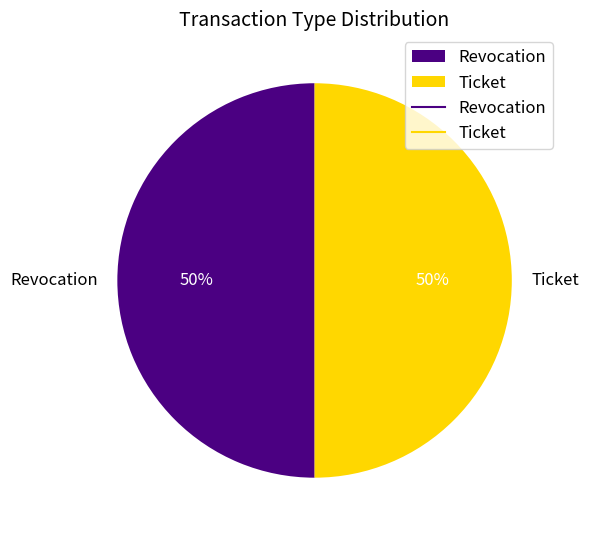

To the nearest percent, what is the average slice percentage?

50%